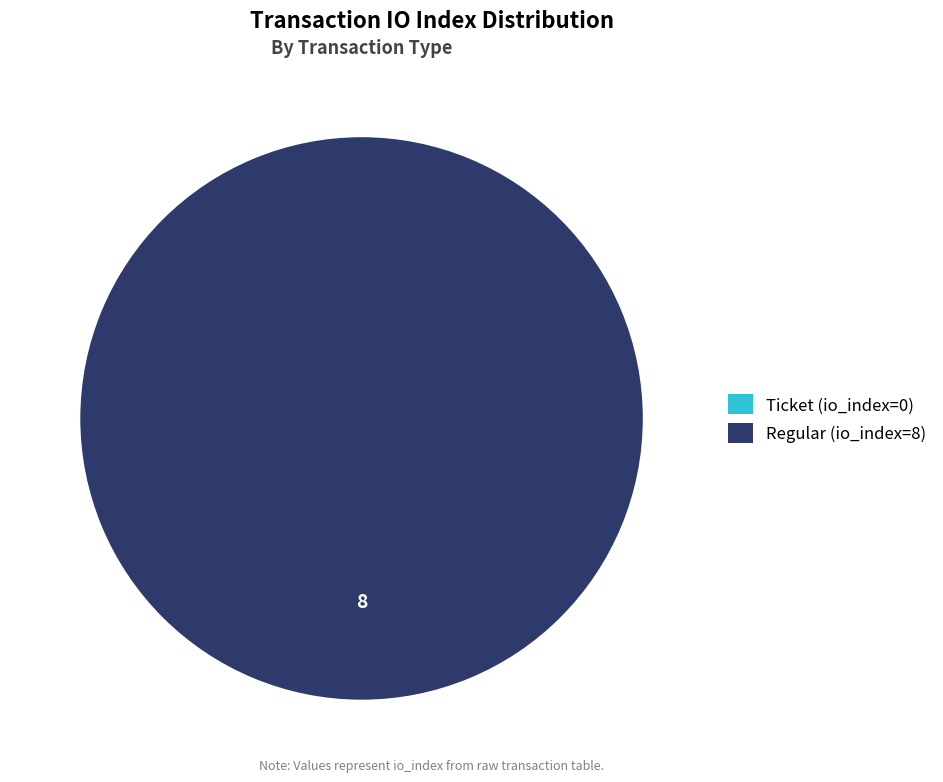

What is the majority slice?

Regular (io_index=8)